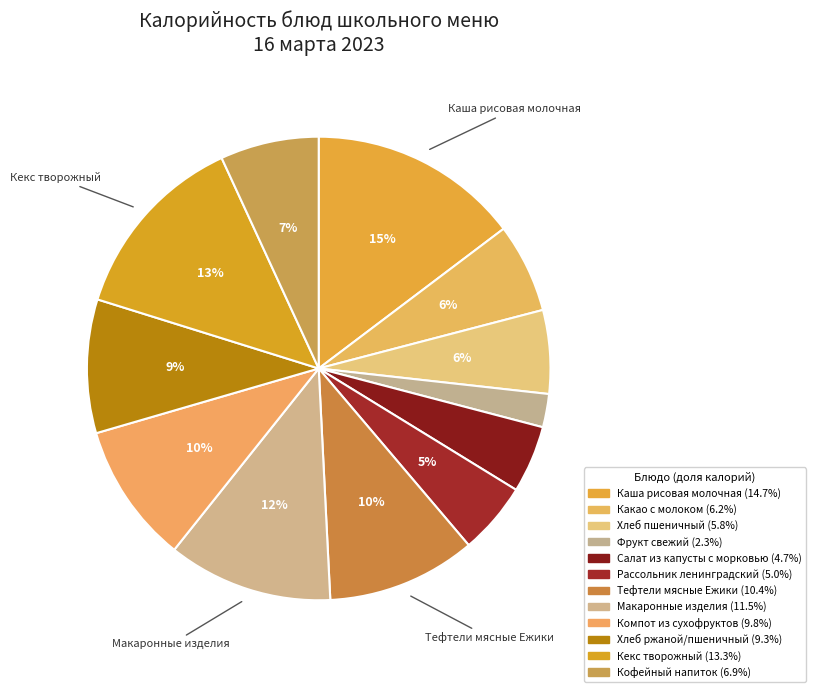

To the nearest percent, what percentage of the pie is Хлеб пшеничный?

6%